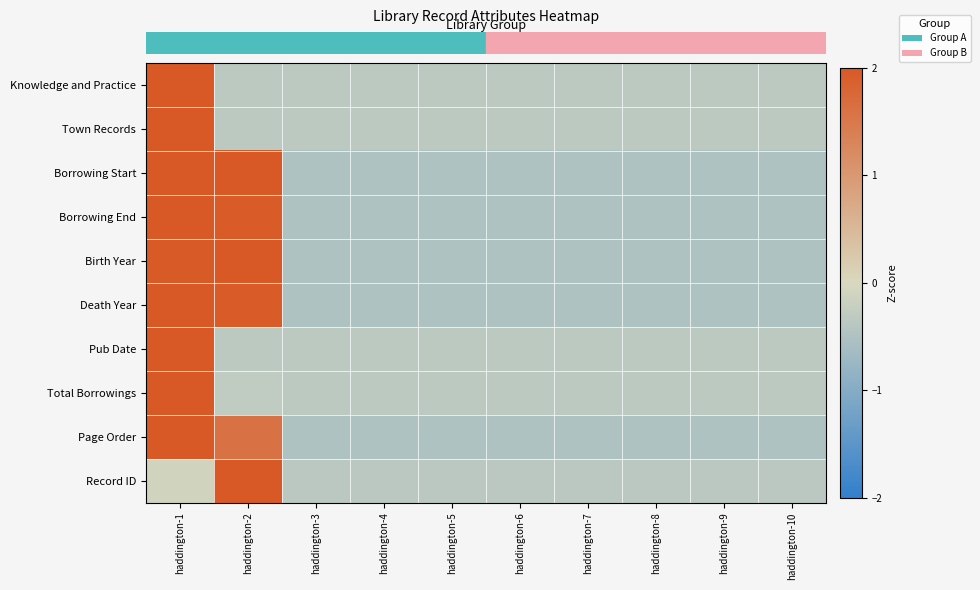

Between haddington-9 and haddington-6, which is larger?

haddington-9